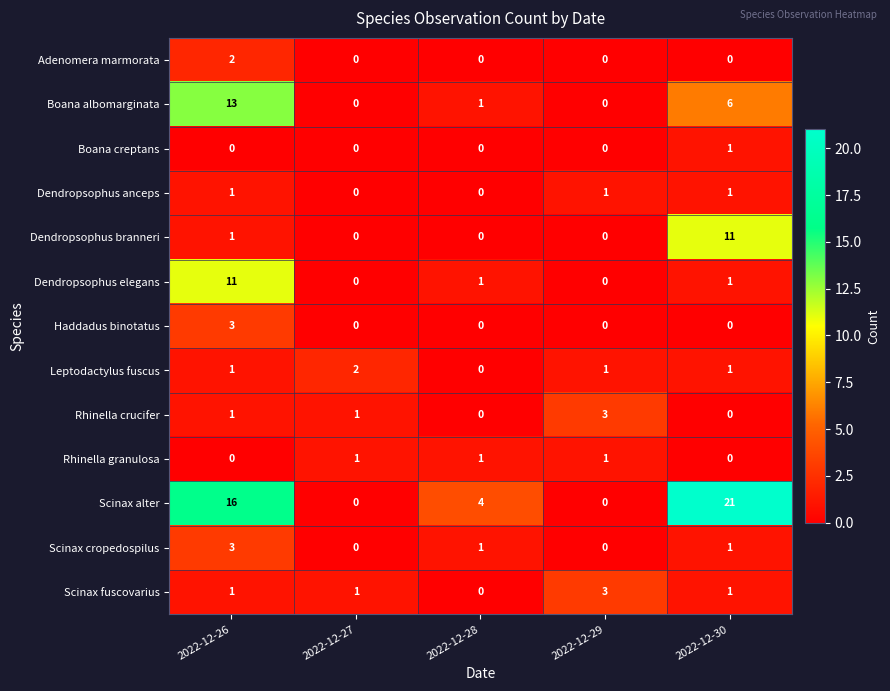

Count the number of data series in this chart.

13